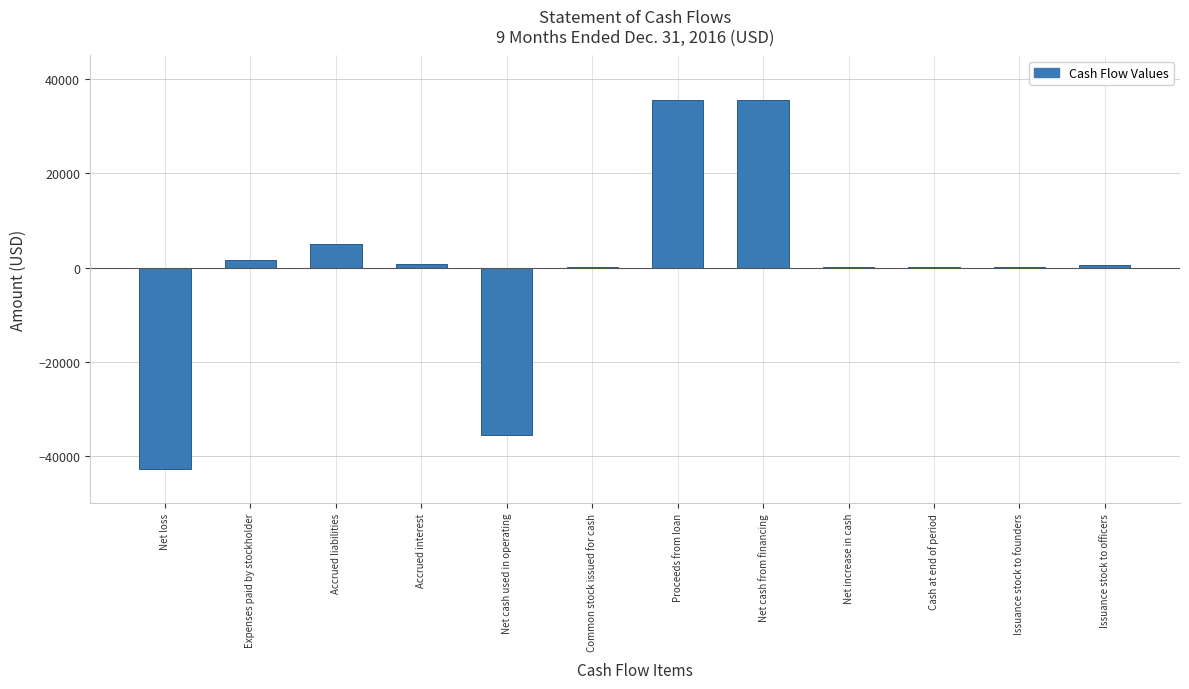

What is the greatest value displayed?

35630